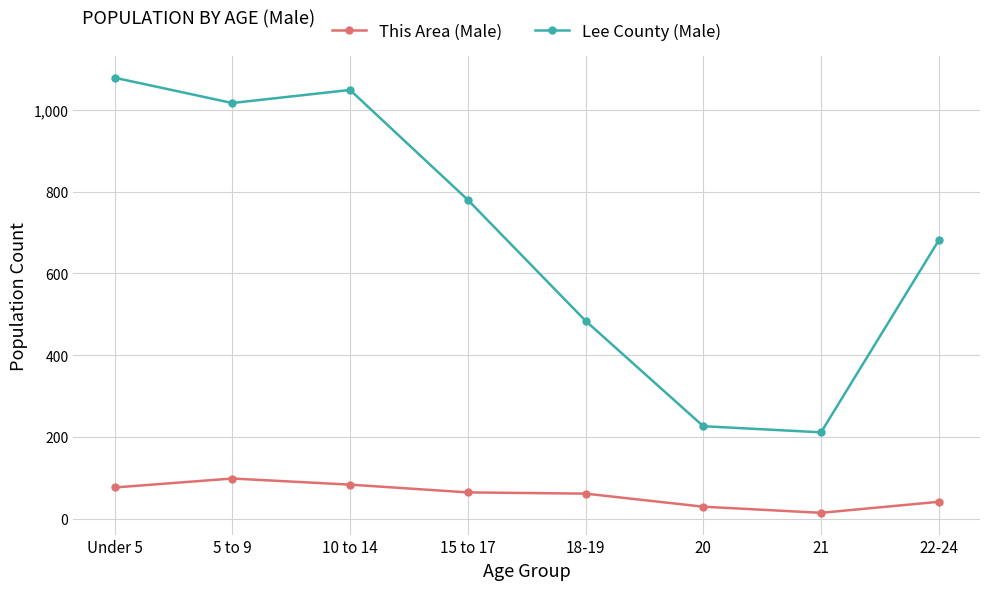

What is the difference between the second highest and minimum values in the This Area (Male) series?

69